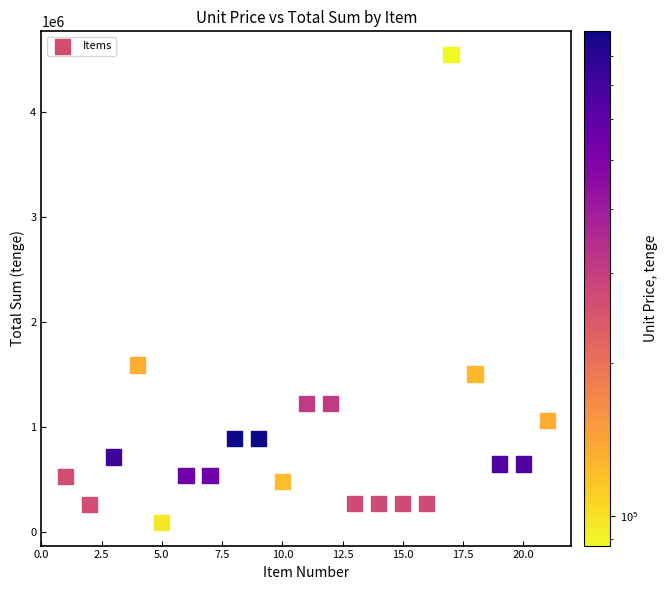

What is the range of Y values (max minus min)?

4453700